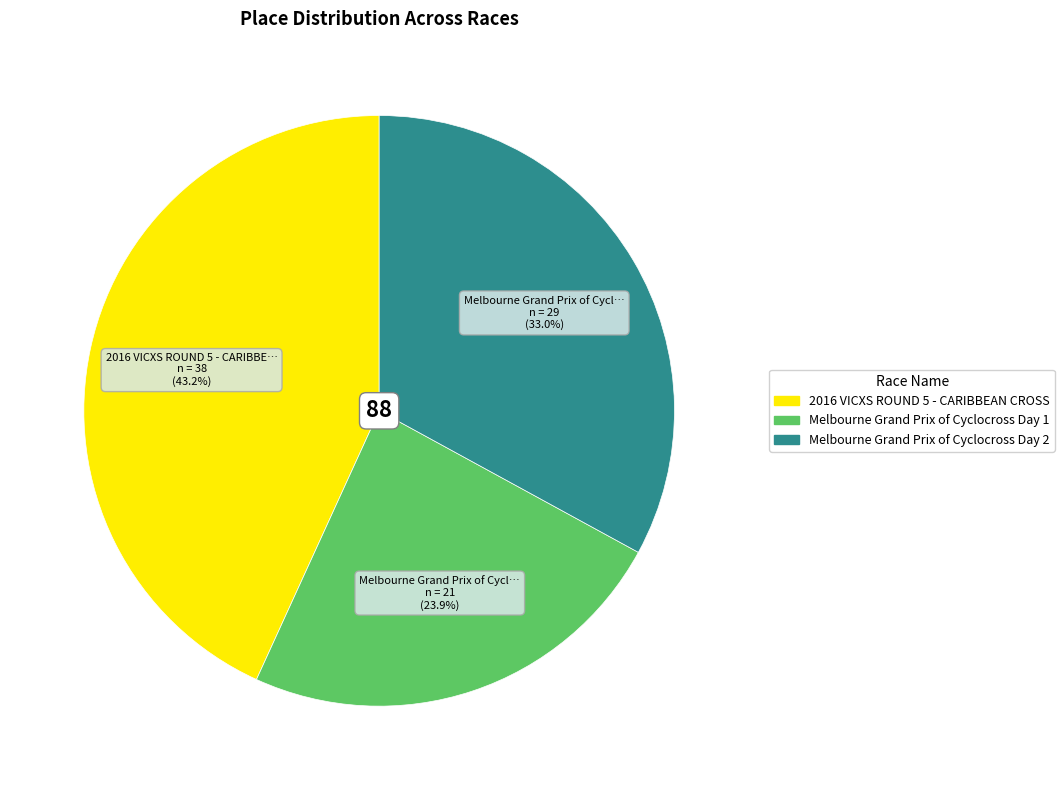

Is 2016 VICXS ROUND 5 - CARIBBEAN CROSS the majority of the pie?

No